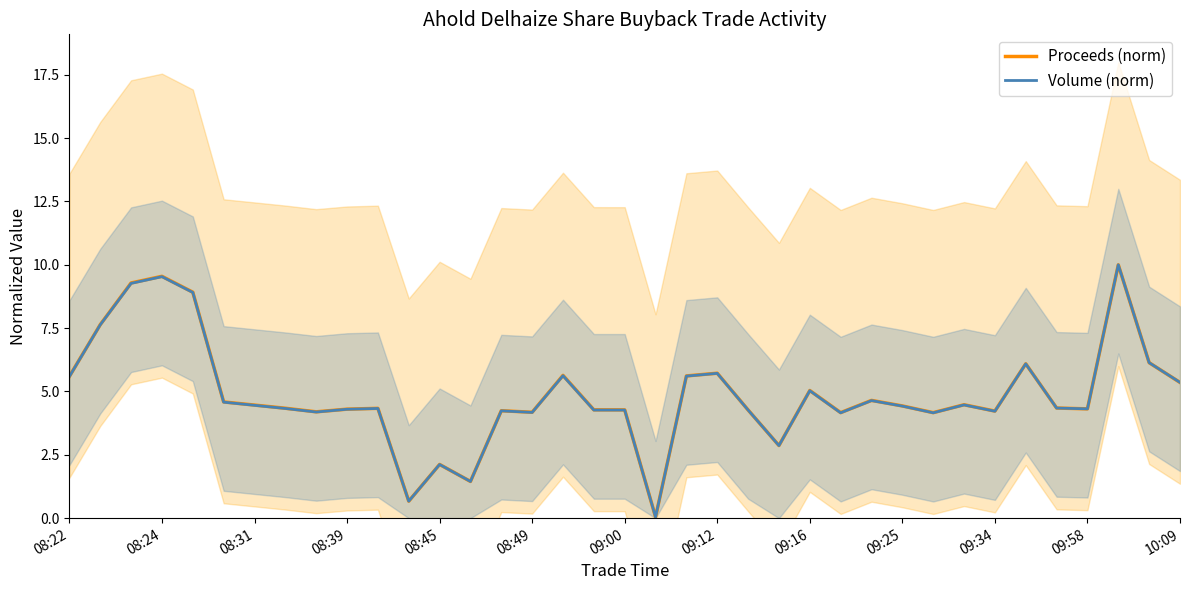

What is the highest value of the Volume (norm) series?

10.0